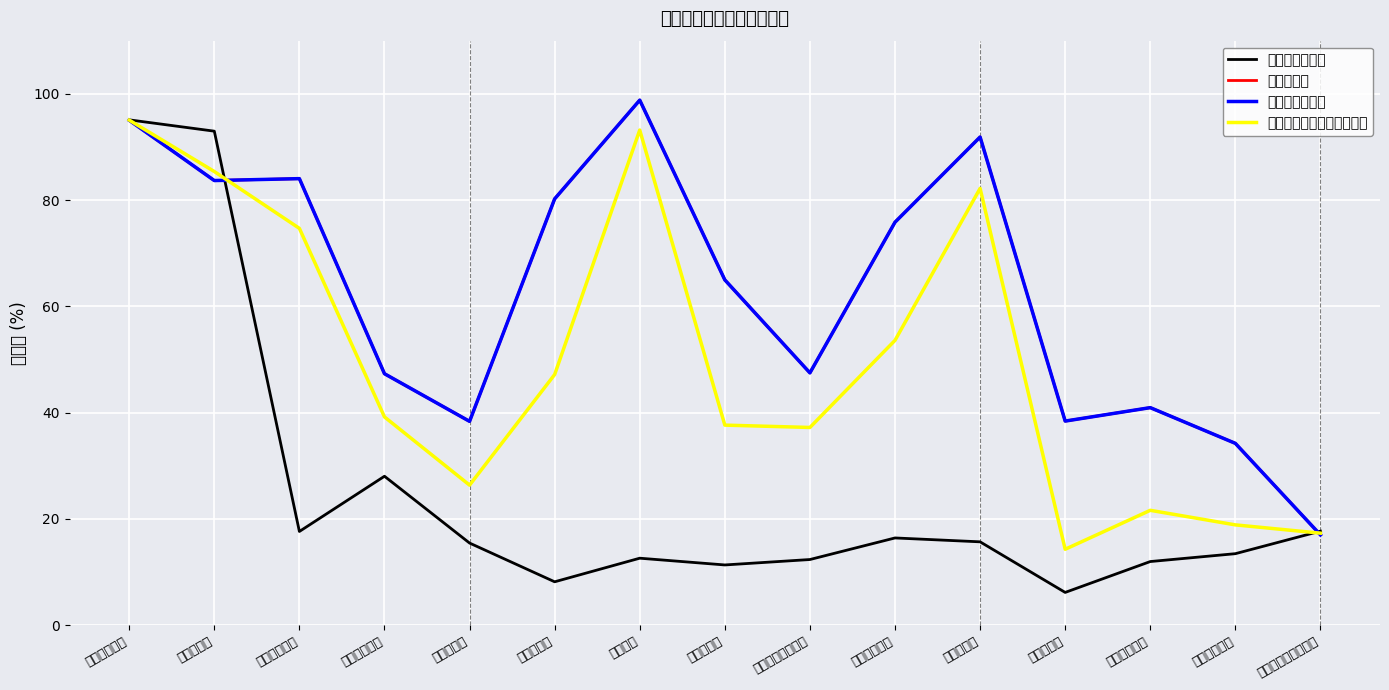

What is the sum of all 本期收缴率 values?

938.3